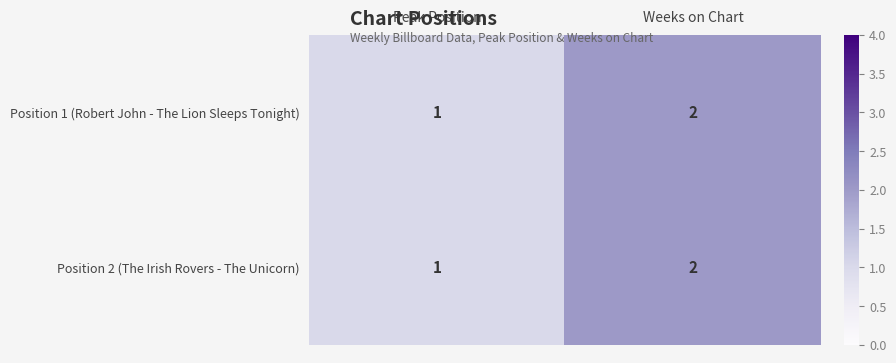

True or false: Position 1 (Robert John - The Lion Sleeps Tonight) has a value of 2 at Weeks on Chart.

True